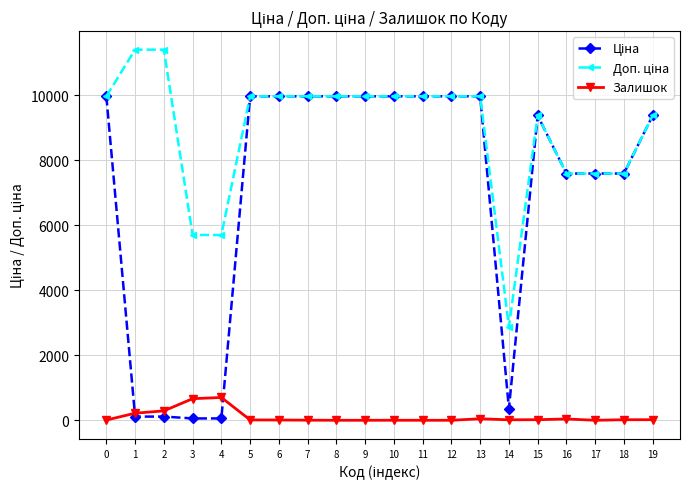

True or false: Ціна and Доп. ціна intersect in this chart.

False